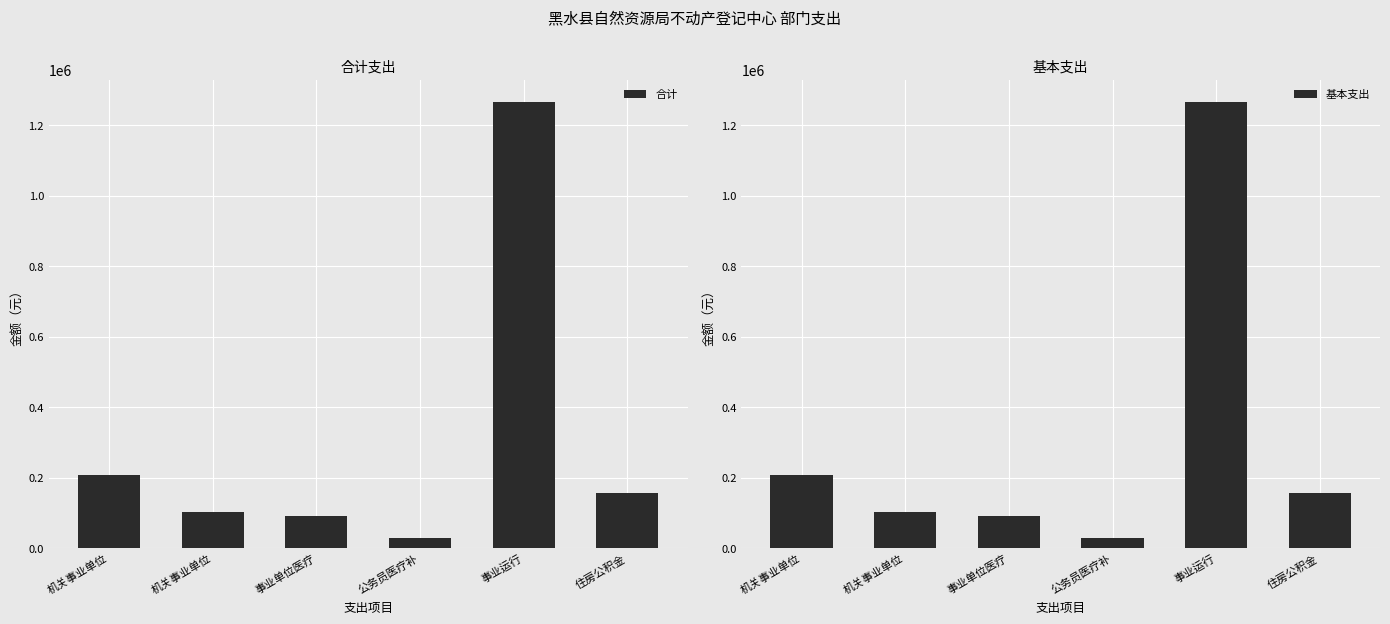

What is the label of the 2nd bar from the left?

机关事业单位